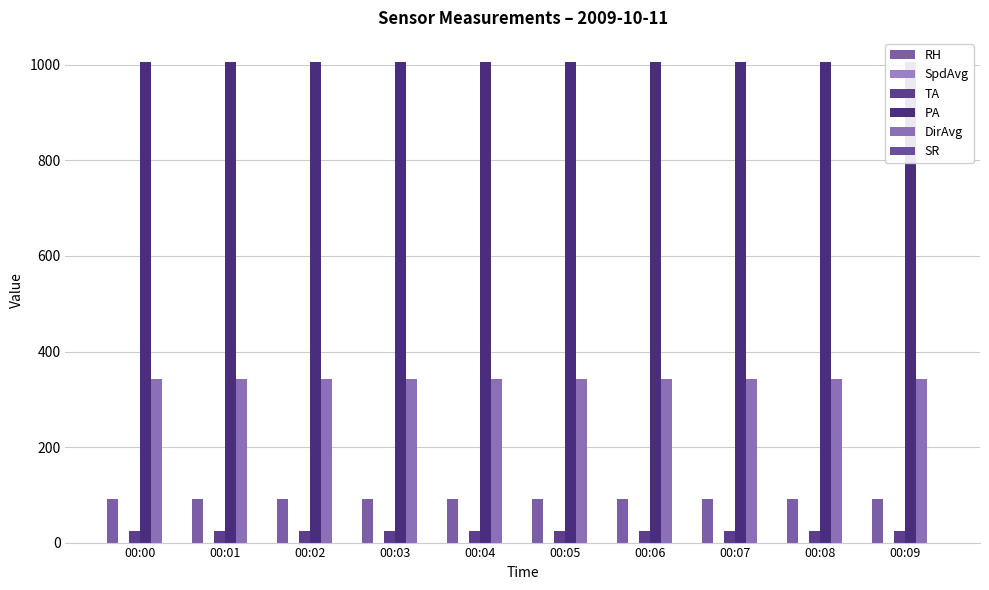

The value of SpdAvg at 00:04 is 0.2. True or false?

False